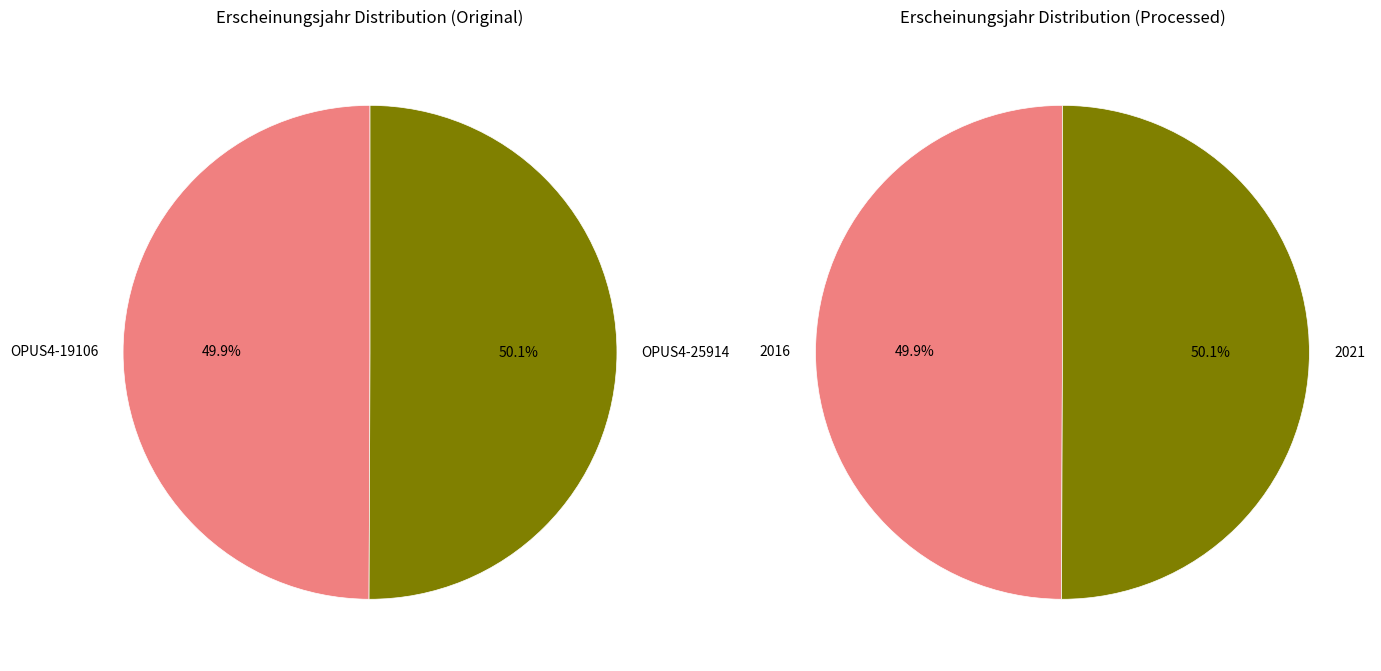

To the nearest percent, what is the average slice percentage?

50%